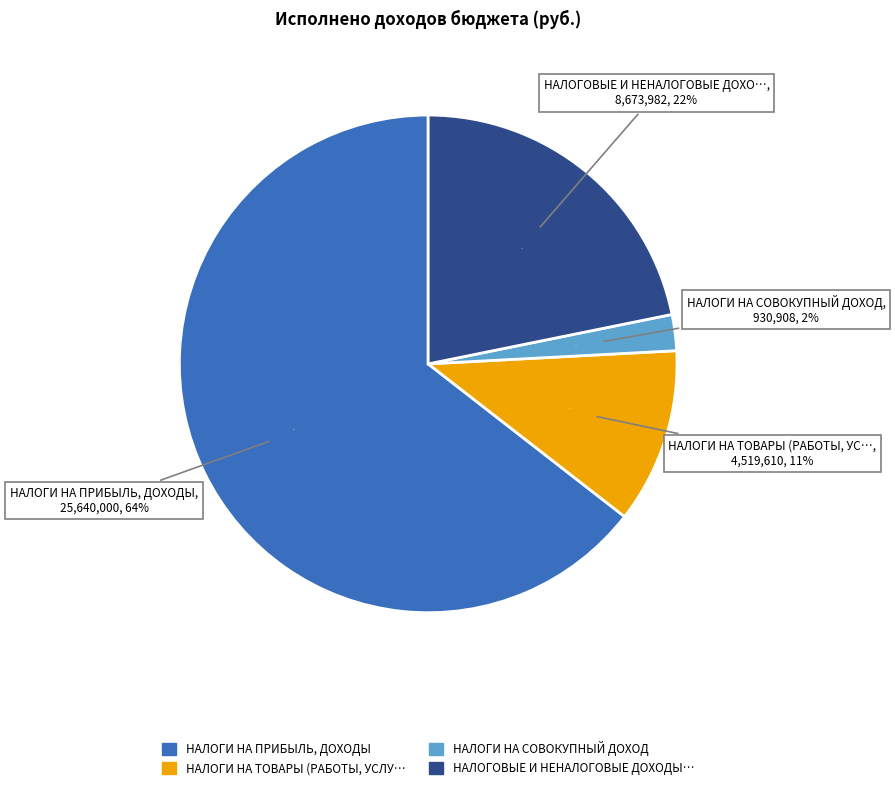

Rank the categories by value from lowest to highest.

НАЛОГИ НА СОВОКУПНЫЙ ДОХОД, НАЛОГИ НА ТОВАРЫ (РАБОТЫ, УСЛУГИ), НАЛОГОВЫЕ И НЕНАЛОГОВЫЕ ДОХОДЫ (прочие), НАЛОГИ НА ПРИБЫЛЬ, ДОХОДЫ